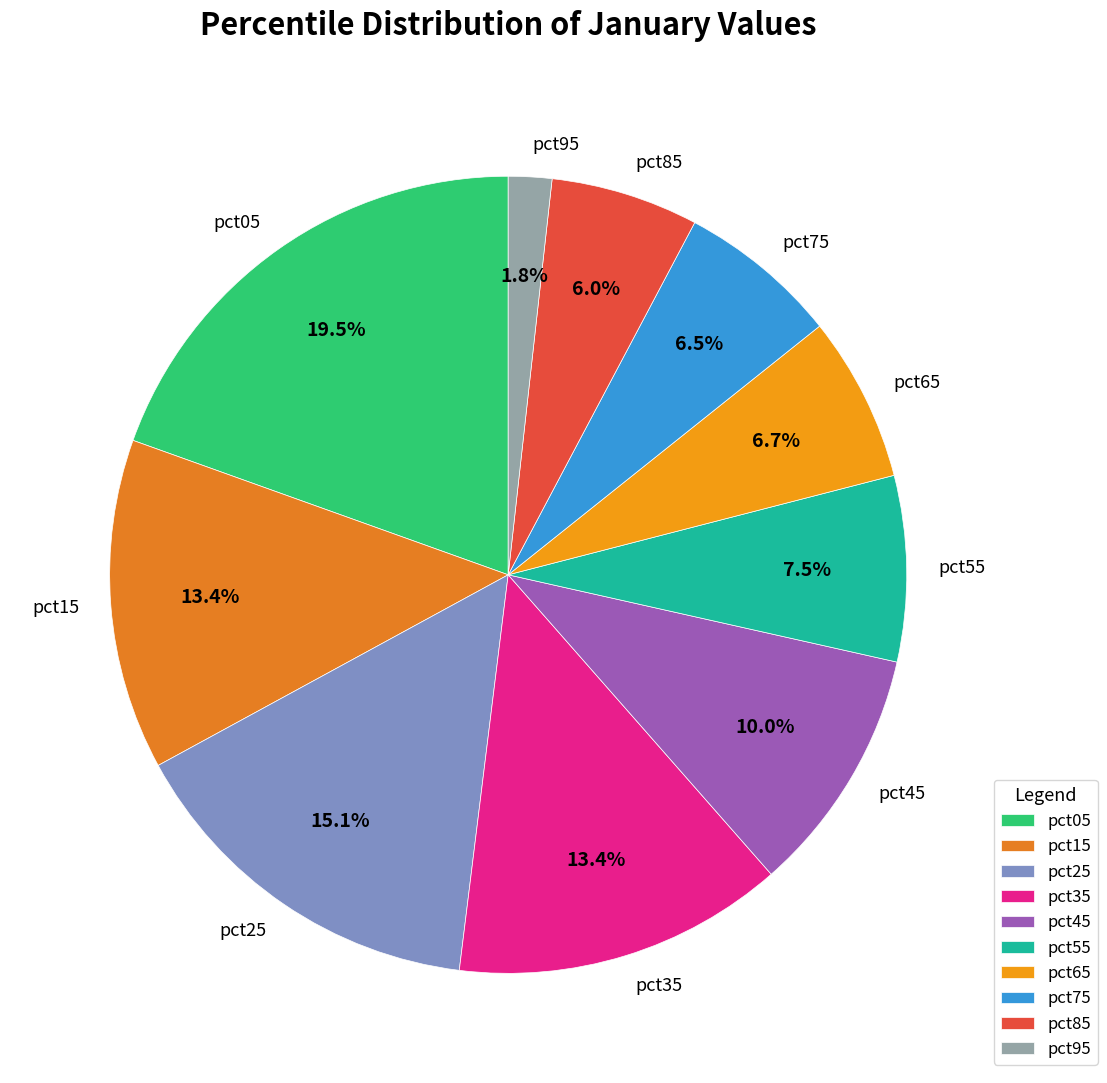

The pct85 slice represents 6% of the pie. True or false?

True